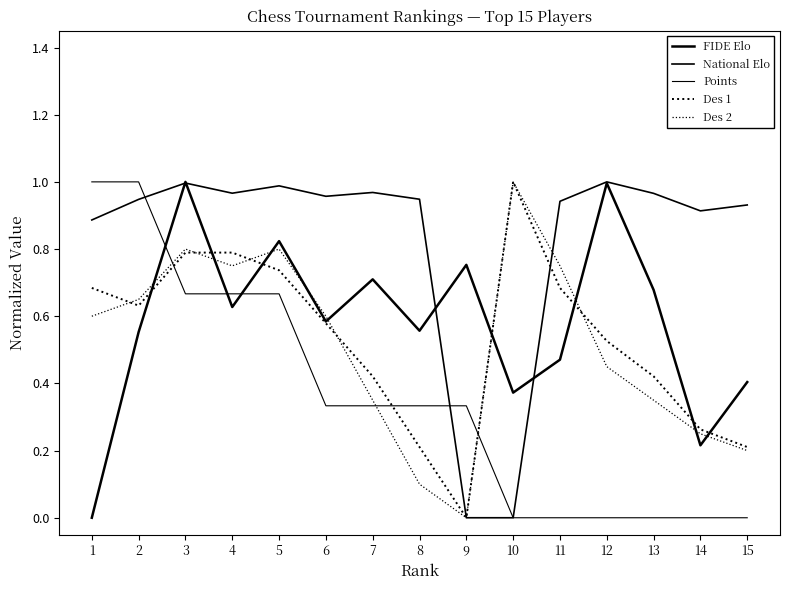

What is the maximum value for Des 1?

1.0